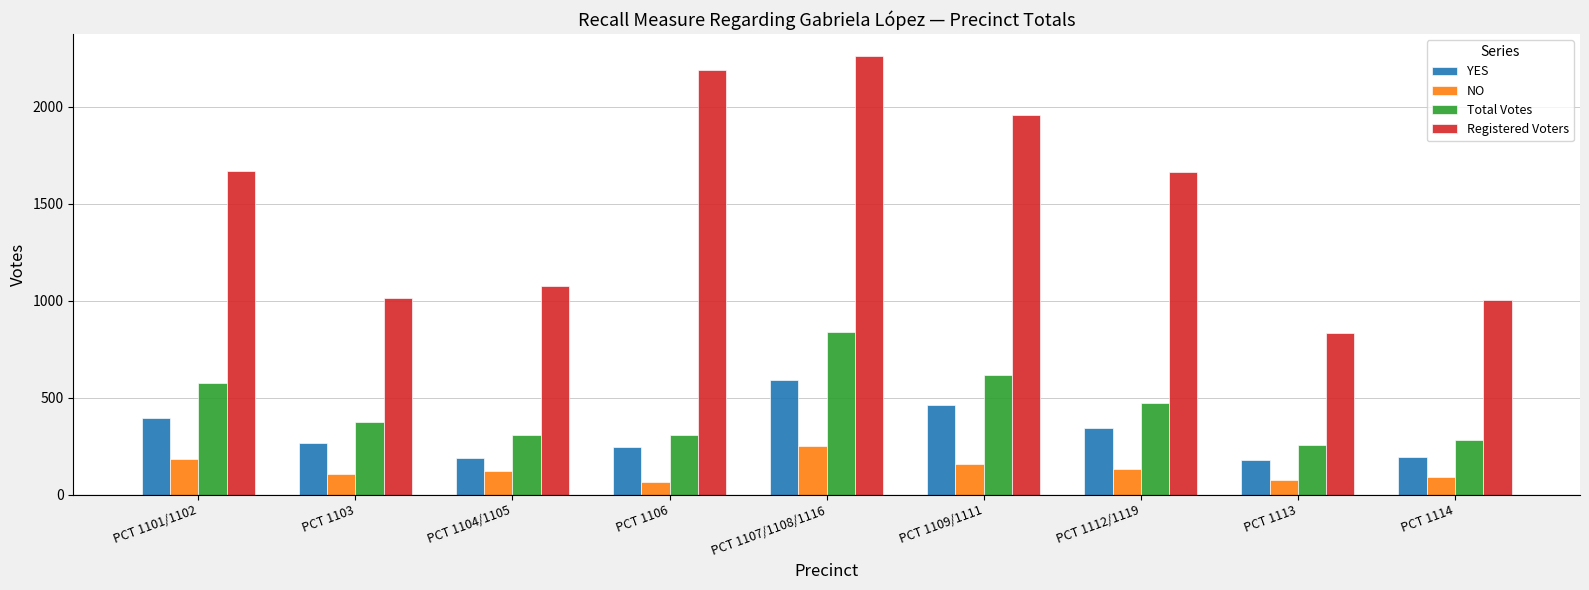

Read the Registered Voters value at PCT 1107/1108/1116, to the nearest 50.

2250